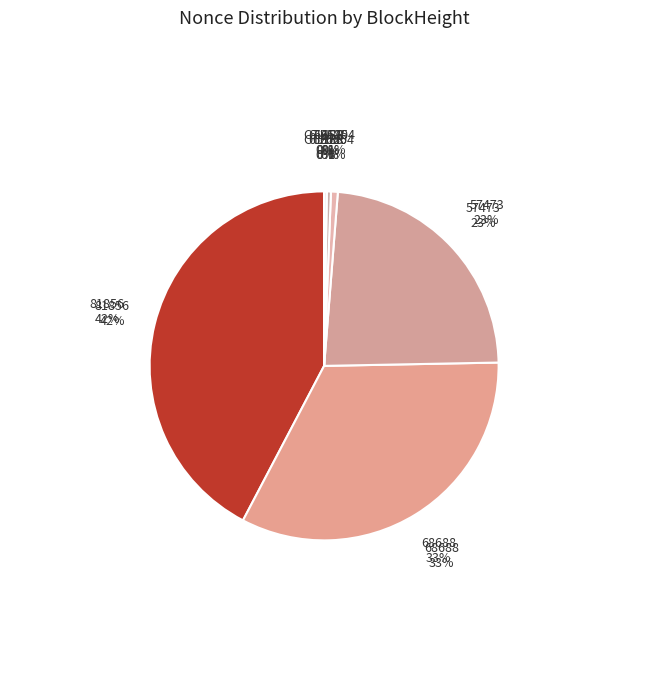

Which slice is the largest?

81856